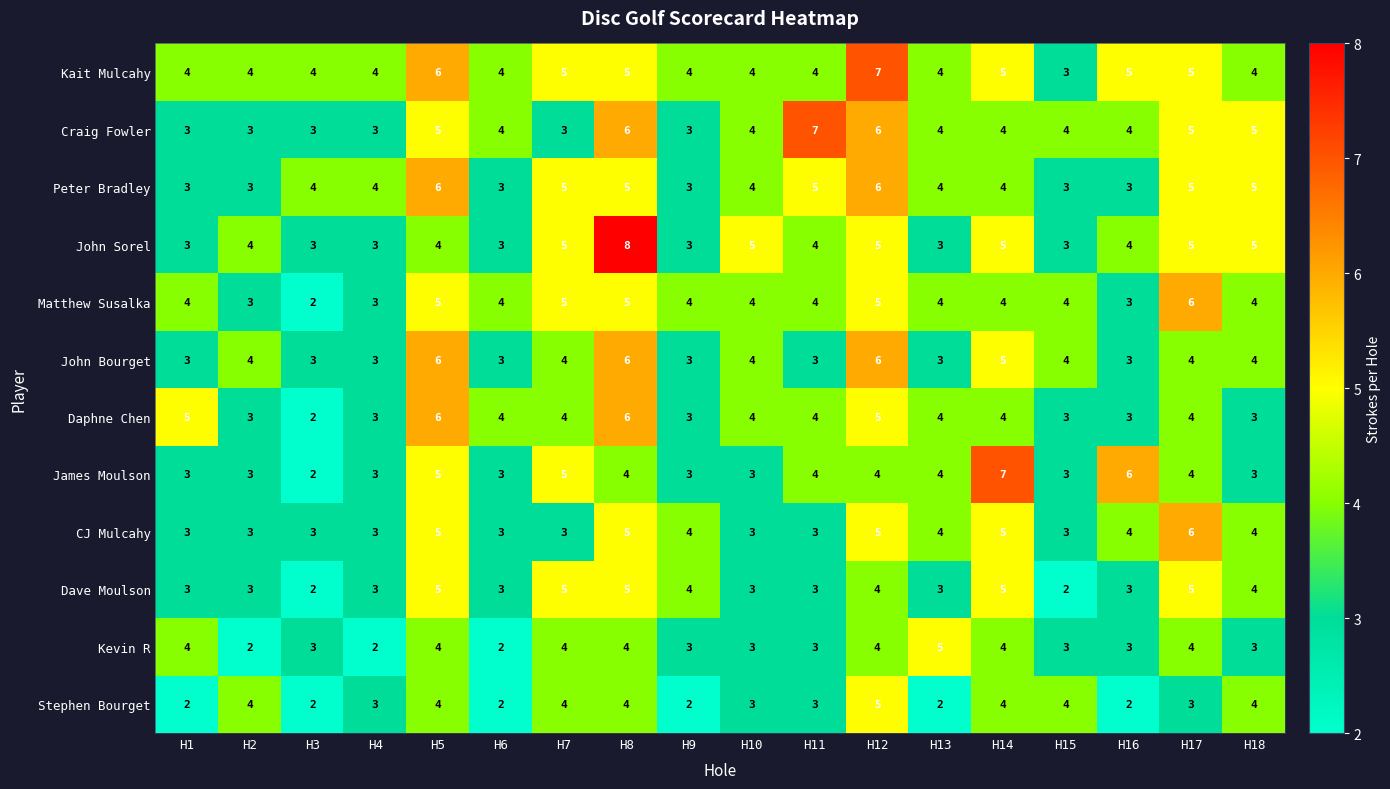

Which series has the largest total across all categories?

Kait Mulcahy